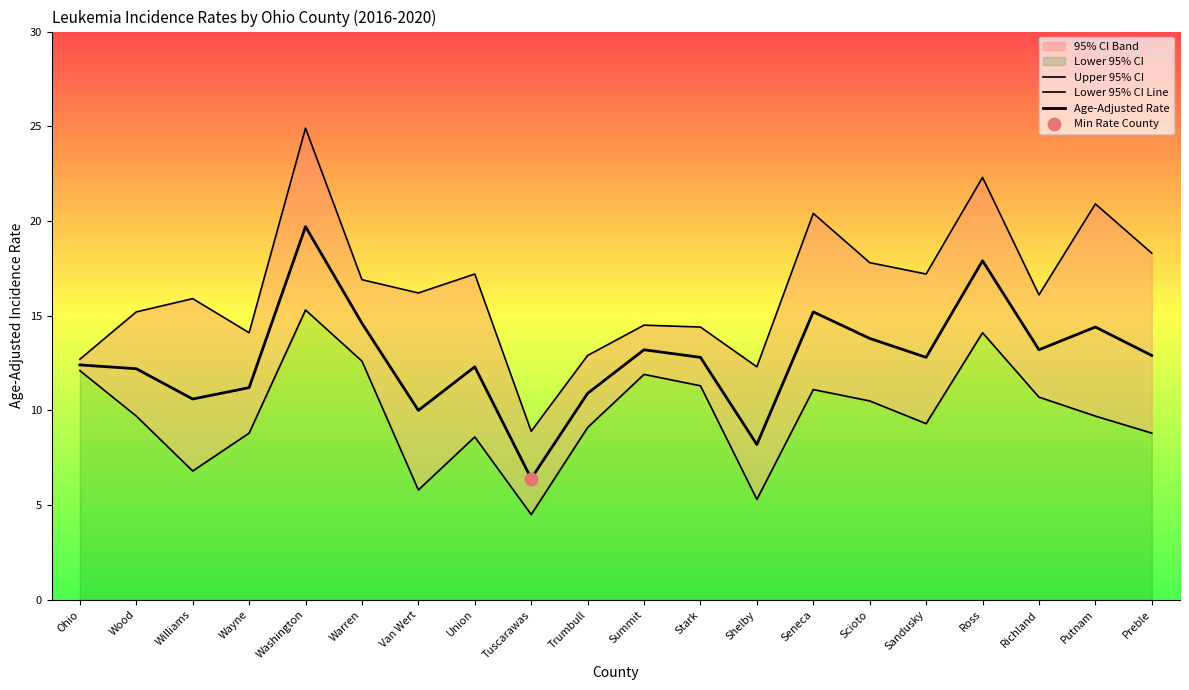

At which category is the sum across all series the highest?

Washington